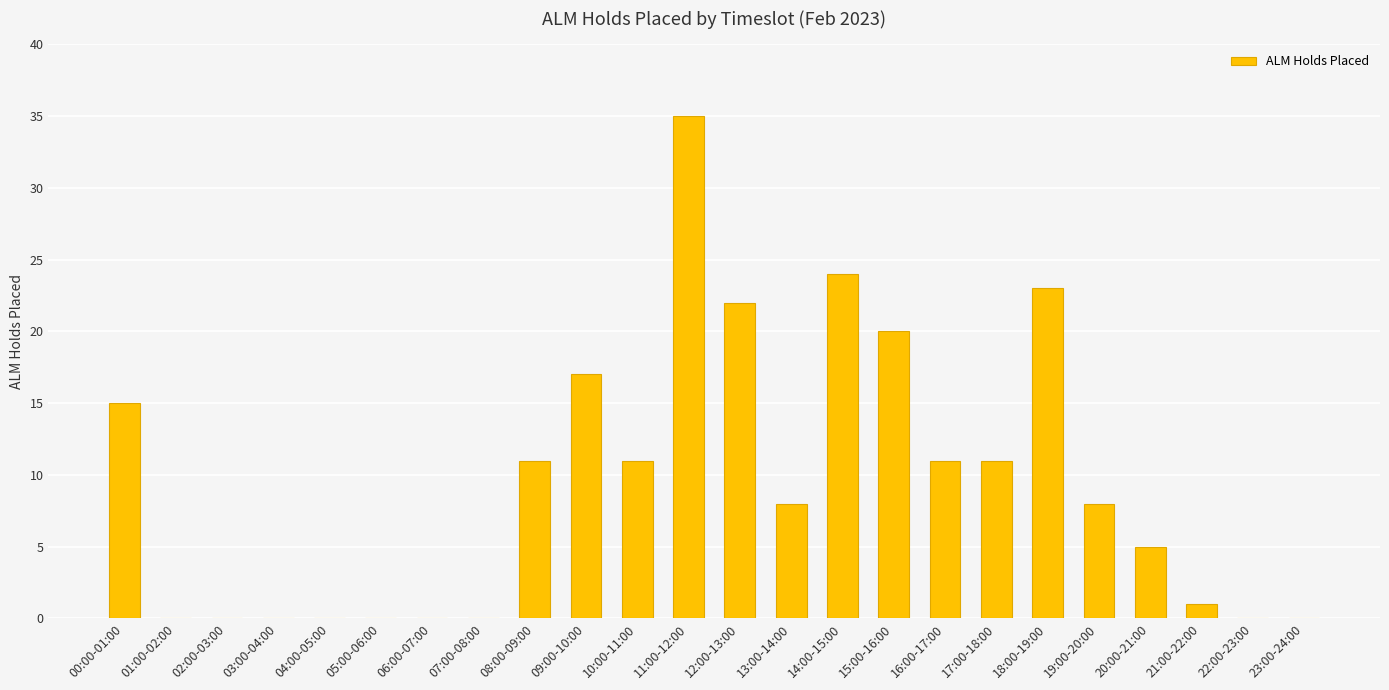

Between 01:00-02:00 and 14:00-15:00, which is larger?

14:00-15:00